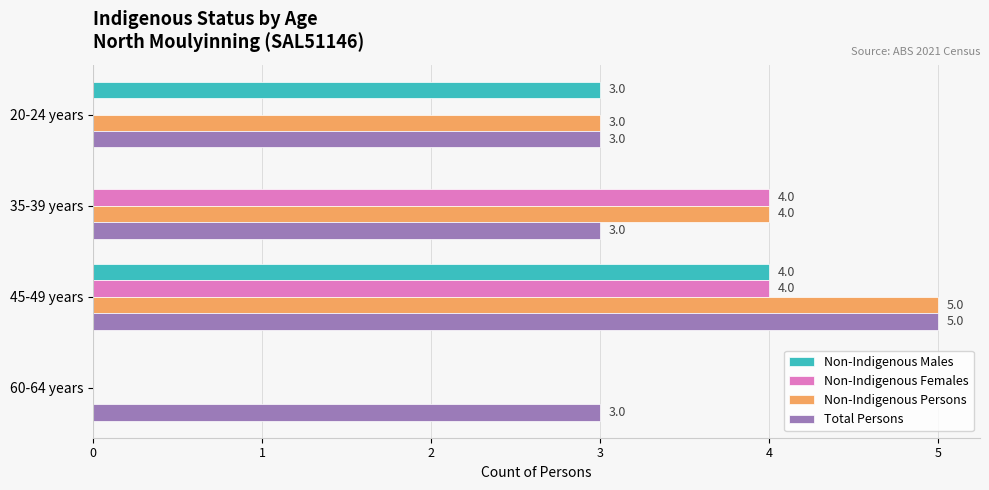

At which label is Non-Indigenous Persons closest to 2?

20-24 years